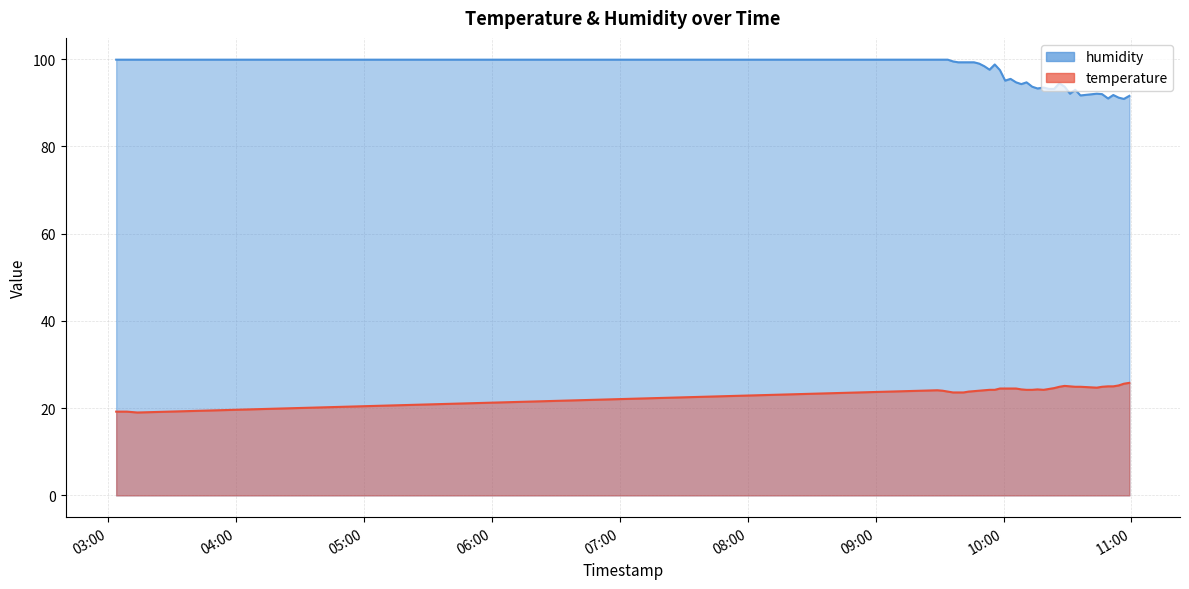

Reading left to right, transcribe all the data shown in this chart.

temperature: 2023-07-20T03:03:45=19.2	2023-07-20T03:06:16=19.2	2023-07-20T03:08:45=19.2	2023-07-20T03:11:13=19.1	2023-07-20T03:13:41=19.0	2023-07-20T09:28:55=24.1	2023-07-20T09:31:22=24.0	2023-07-20T09:33:49=23.8	2023-07-20T09:36:17=23.6	2023-07-20T09:38:43=23.6	2023-07-20T09:41:13=23.6	2023-07-20T09:43:41=23.8	2023-07-20T09:46:07=23.9	2023-07-20T09:48:32=24.0	2023-07-20T09:50:58=24.1	2023-07-20T09:53:25=24.2	2023-07-20T09:55:52=24.2	2023-07-20T09:58:18=24.5	2023-07-20T10:00:45=24.5	2023-07-20T10:03:16=24.5	2023-07-20T10:05:52=24.5	2023-07-20T10:08:19=24.3	2023-07-20T10:10:47=24.2	2023-07-20T10:13:26=24.2	2023-07-20T10:15:54=24.3	2023-07-20T10:18:46=24.2	2023-07-20T10:21:17=24.4	2023-07-20T10:23:45=24.6	2023-07-20T10:26:11=24.9	2023-07-20T10:28:38=25.1	2023-07-20T10:31:09=25.0	2023-07-20T10:33:37=24.9	2023-07-20T10:36:04=24.9	2023-07-20T10:43:45=24.7	2023-07-20T10:46:12=24.9	2023-07-20T10:49:01=25.0	2023-07-20T10:51:28=25.0	2023-07-20T10:53:57=25.2	2023-07-20T10:56:26=25.6	2023-07-20T10:59:00=25.8
humidity: 2023-07-20T03:03:45=99.9	2023-07-20T03:06:16=99.9	2023-07-20T03:08:45=99.9	2023-07-20T03:11:13=99.9	2023-07-20T03:13:41=99.9	2023-07-20T09:28:55=99.9	2023-07-20T09:31:22=99.9	2023-07-20T09:33:49=99.9	2023-07-20T09:36:17=99.5	2023-07-20T09:38:43=99.3	2023-07-20T09:41:13=99.3	2023-07-20T09:43:41=99.3	2023-07-20T09:46:07=99.3	2023-07-20T09:48:32=99.0	2023-07-20T09:50:58=98.4	2023-07-20T09:53:25=97.6	2023-07-20T09:55:52=98.8	2023-07-20T09:58:18=97.5	2023-07-20T10:00:45=95.1	2023-07-20T10:03:16=95.5	2023-07-20T10:05:52=94.7	2023-07-20T10:08:19=94.3	2023-07-20T10:10:47=94.7	2023-07-20T10:13:26=93.7	2023-07-20T10:15:54=93.3	2023-07-20T10:18:46=93.5	2023-07-20T10:21:17=93.2	2023-07-20T10:23:45=93.2	2023-07-20T10:26:11=94.5	2023-07-20T10:28:38=93.7	2023-07-20T10:31:09=92.1	2023-07-20T10:33:37=93.0	2023-07-20T10:36:04=91.7	2023-07-20T10:43:45=92.1	2023-07-20T10:46:12=92.0	2023-07-20T10:49:01=91.0	2023-07-20T10:51:28=91.8	2023-07-20T10:53:57=91.2	2023-07-20T10:56:26=90.9	2023-07-20T10:59:00=91.6